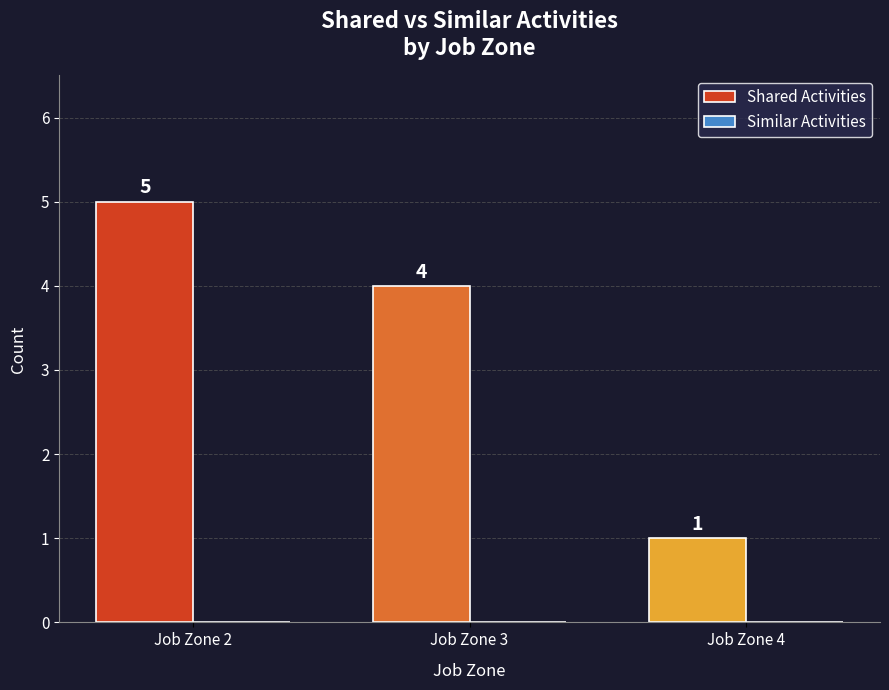

Does the chart contain any negative values?

No